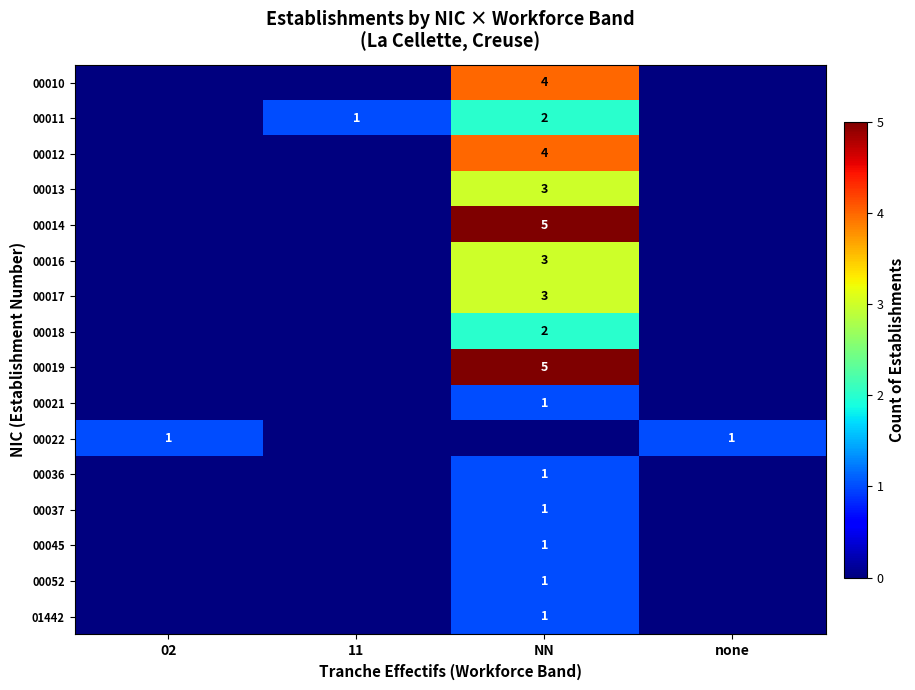

The value of 00022 at 02 is 1. True or false?

True